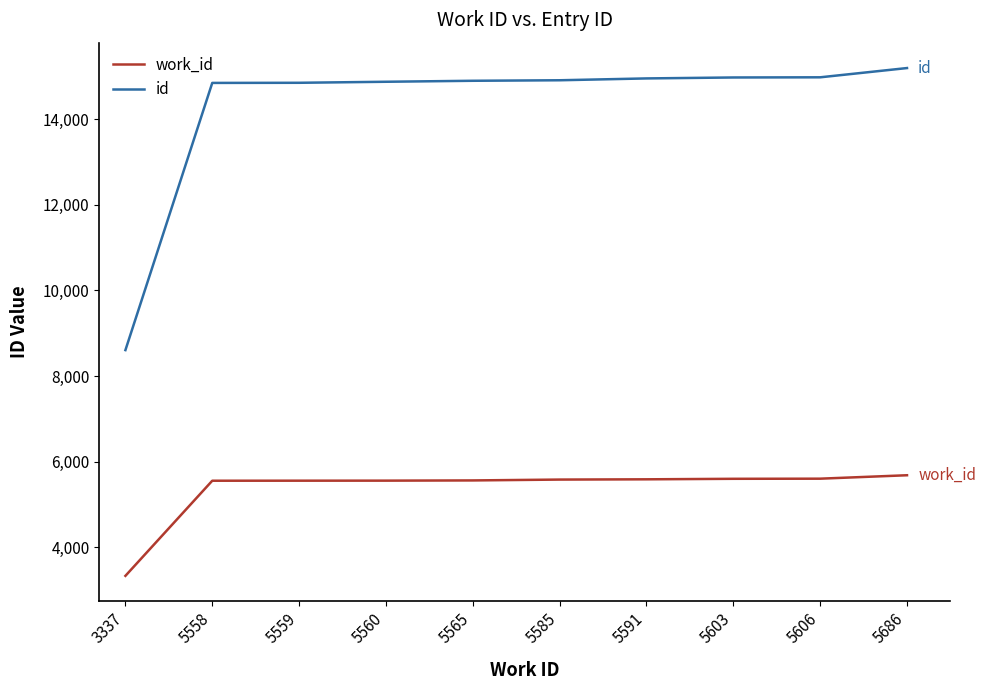

At which category does the chart reach its minimum across all series?

3337